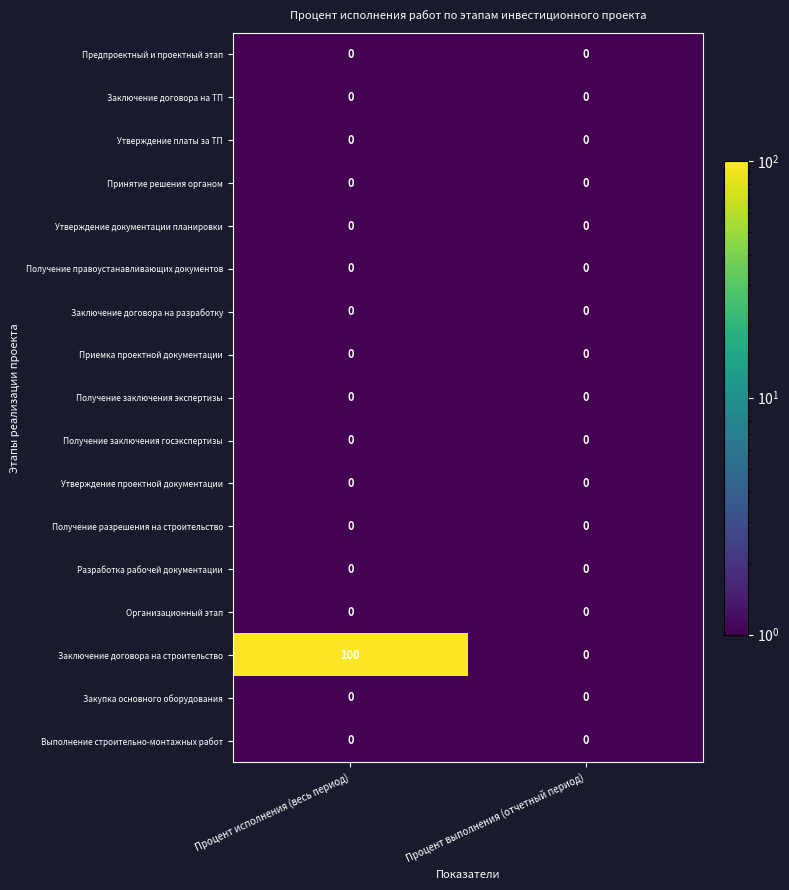

What is the average value of the Заключение договора на строительство series?

50